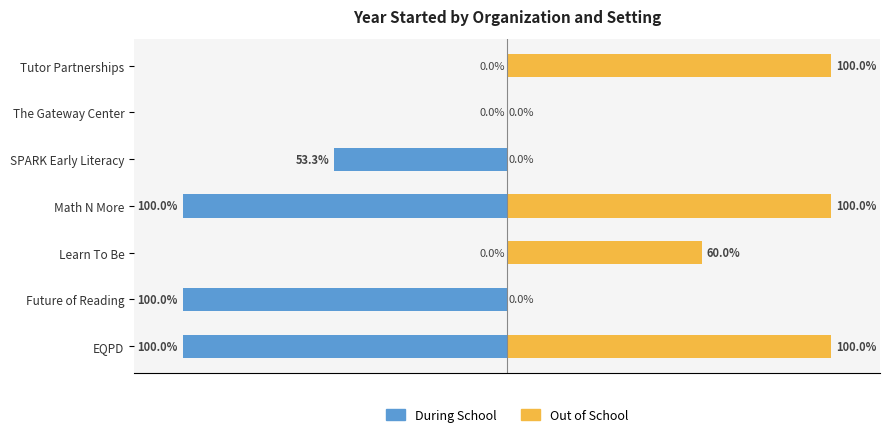

The value of Out of School at Math N More is 178.4. True or false?

False